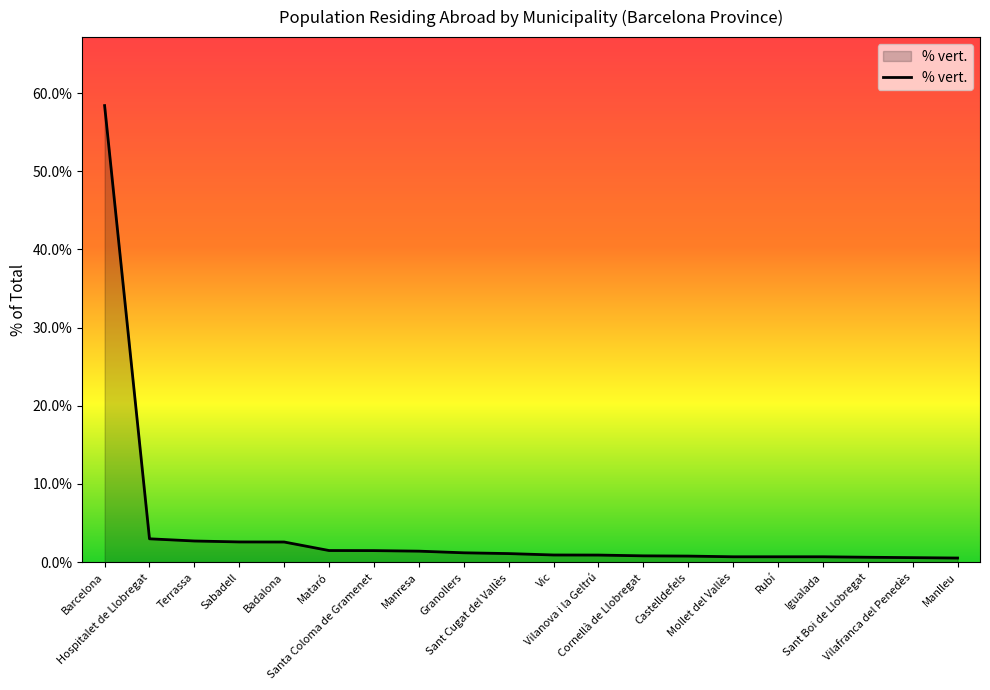

What is the change in value from Barcelona to Vilafranca del Penedès?

-57.8